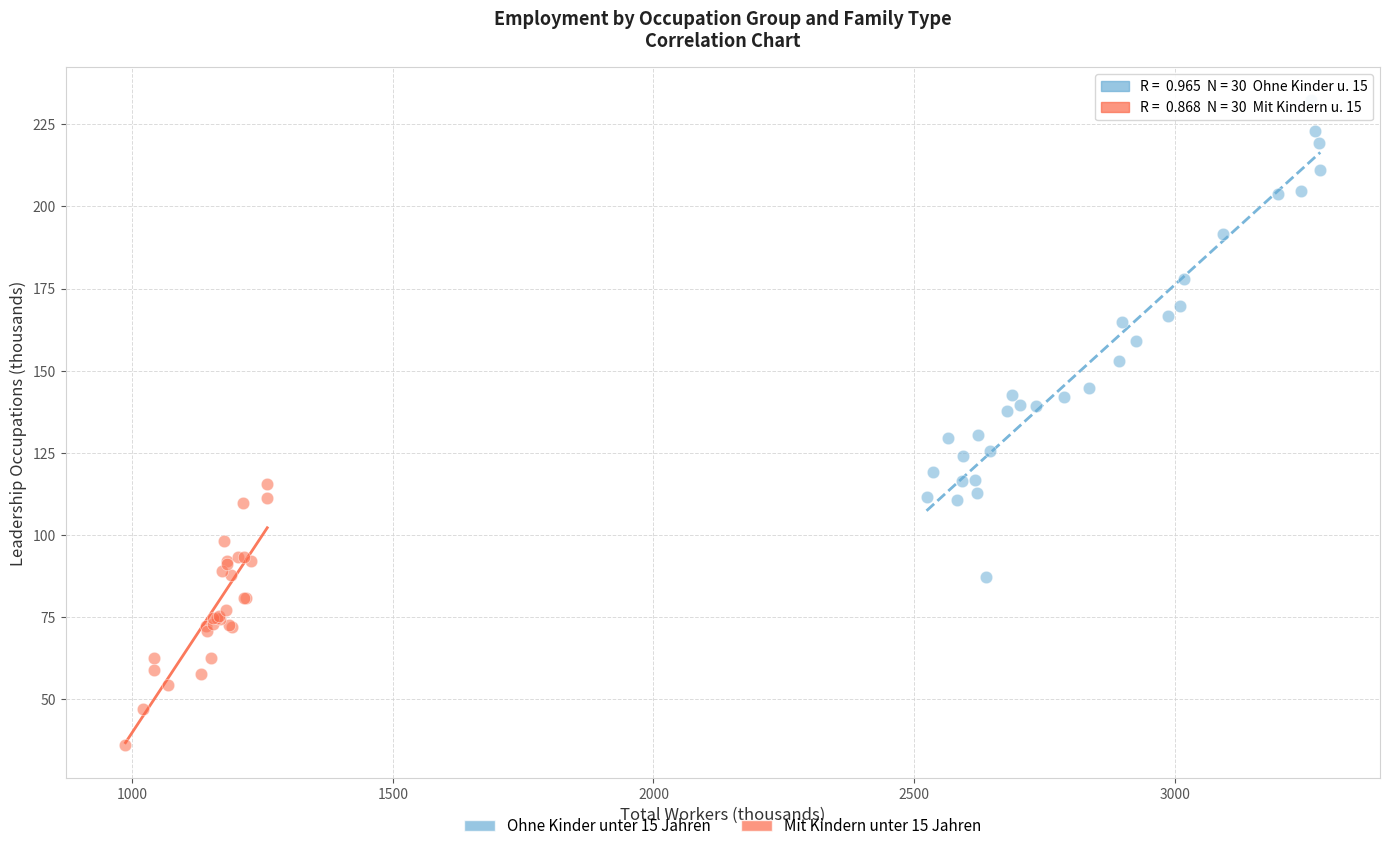

Which series reaches the maximum Y coordinate?

Ohne Kinder unter 15 Jahren